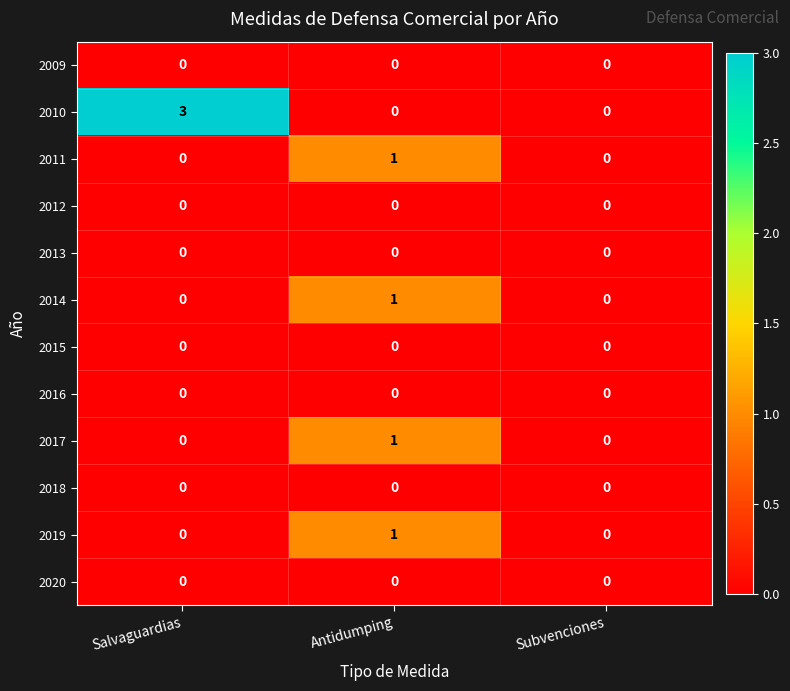

What is the sum of all 2010 values?

3